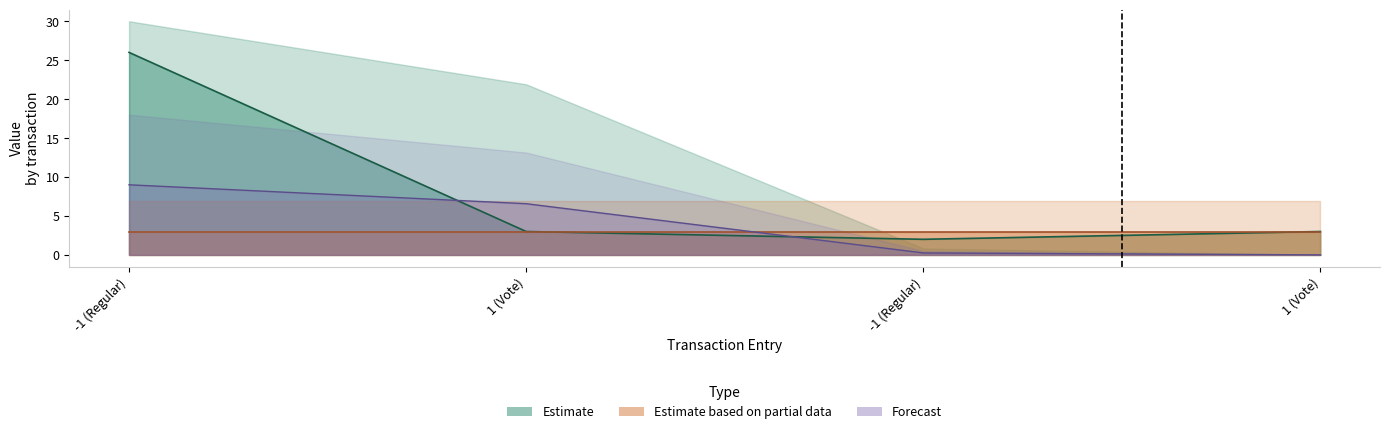

The value of time_stamp at 1 (Vote) is 0.0. True or false?

True